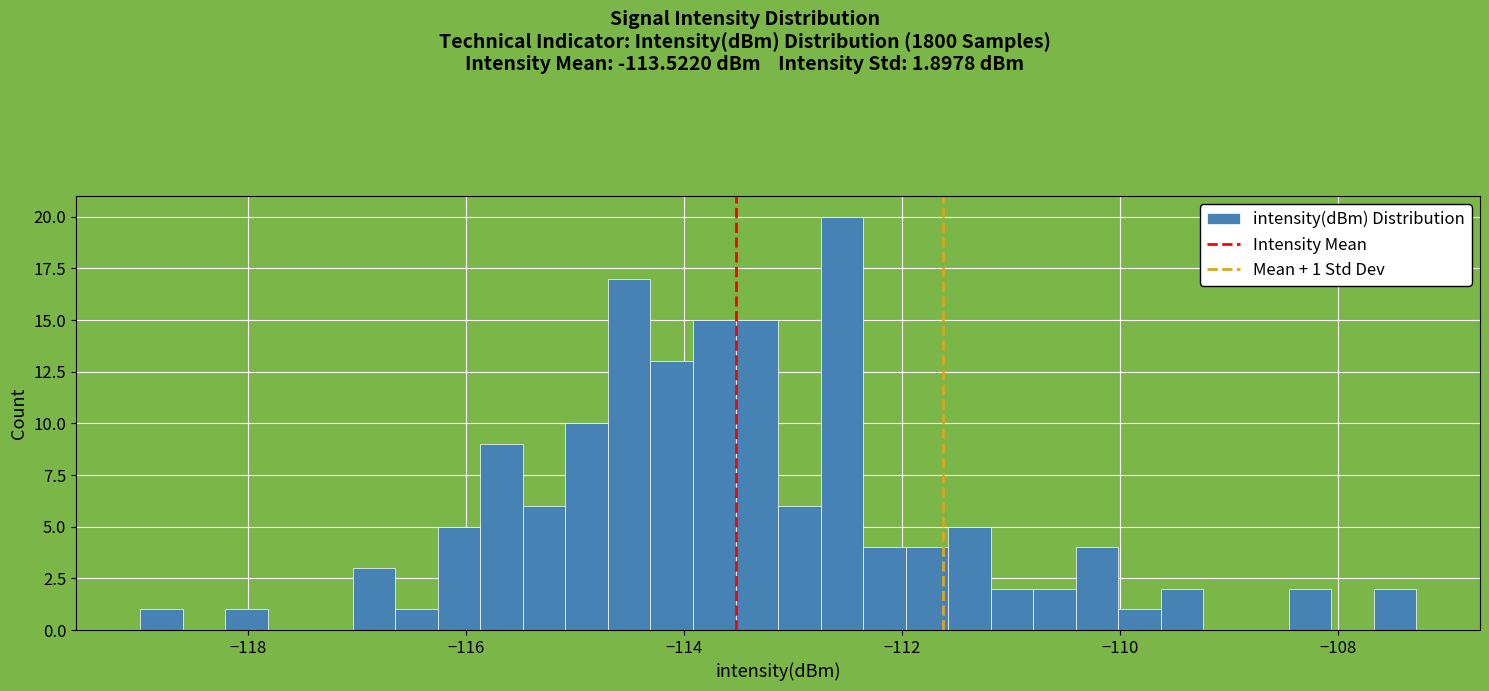

Read against the x-axis, roughly where is the centre of the tallest bar?

-112.6